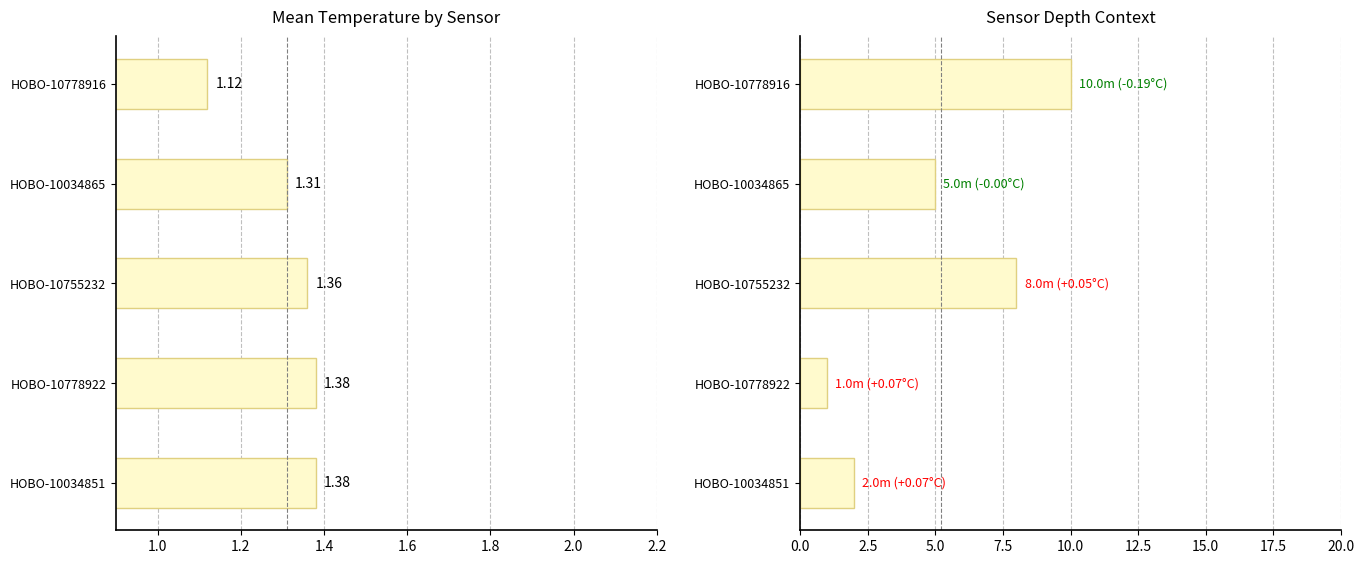

What value does the Mean Temperature (°C) series have at HOBO-10778922?

1.4